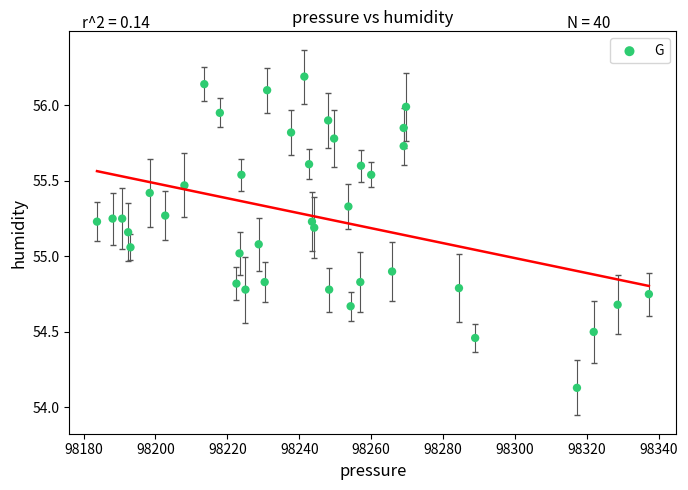

What is the range of Y values (max minus min)?

2.1